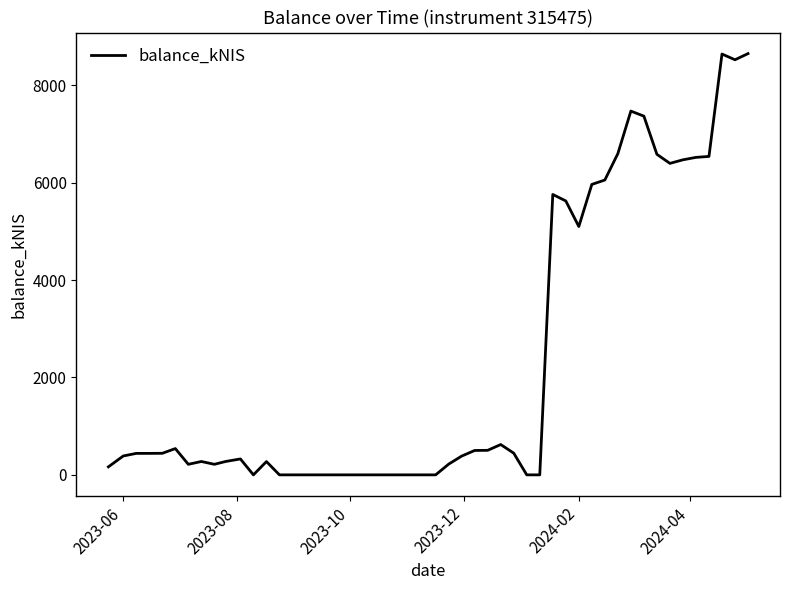

How many points are lower than both their immediate neighbors (excluding endpoints)?

7